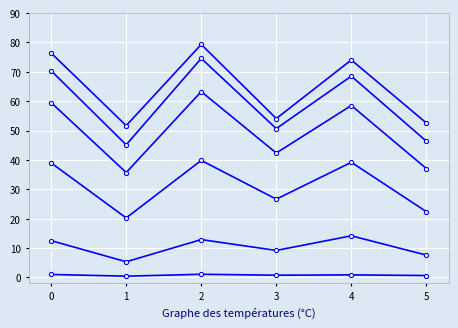

How many lines are shown in the chart?

6